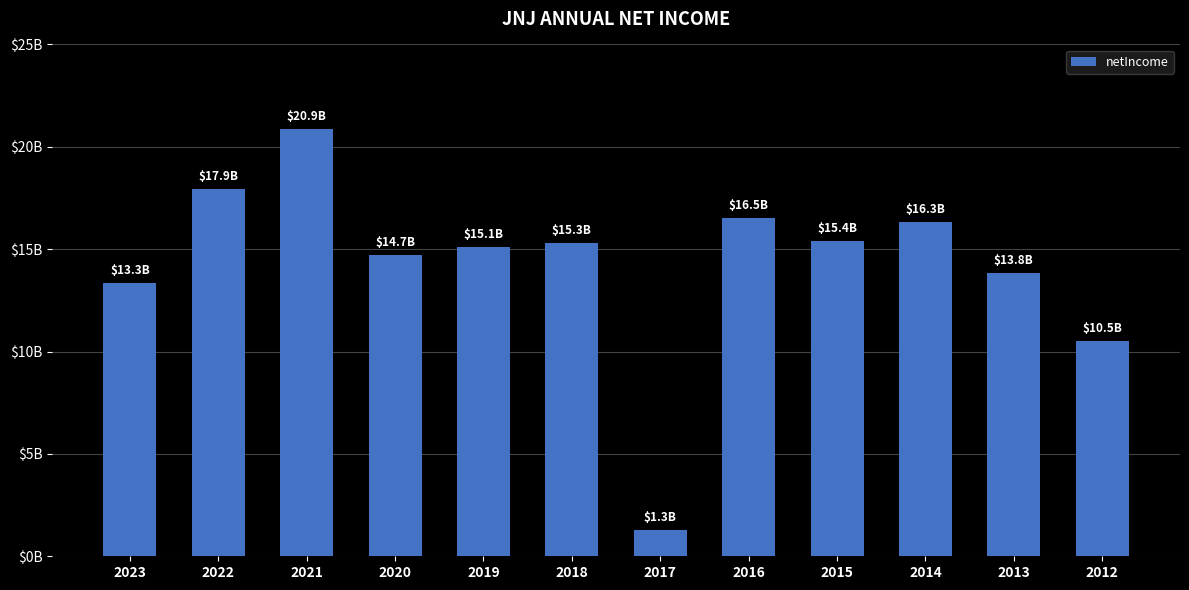

Are the bars horizontal?

No